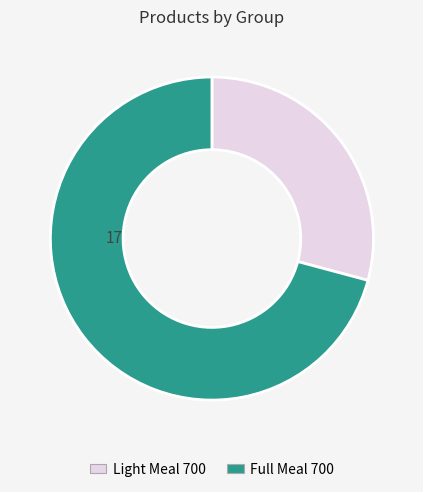

Is Light Meal 700 the majority of the pie?

No